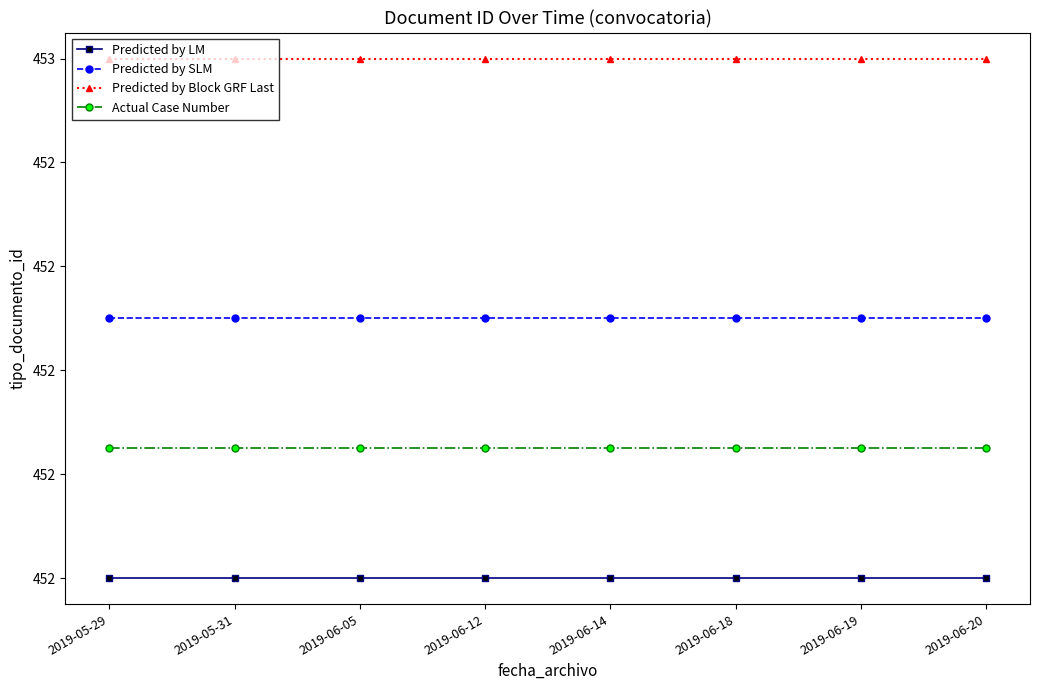

At 2019-06-19, list the series in order from smallest to largest.

Predicted by LM, Actual Case Number, Predicted by SLM, Predicted by Block GRF Last